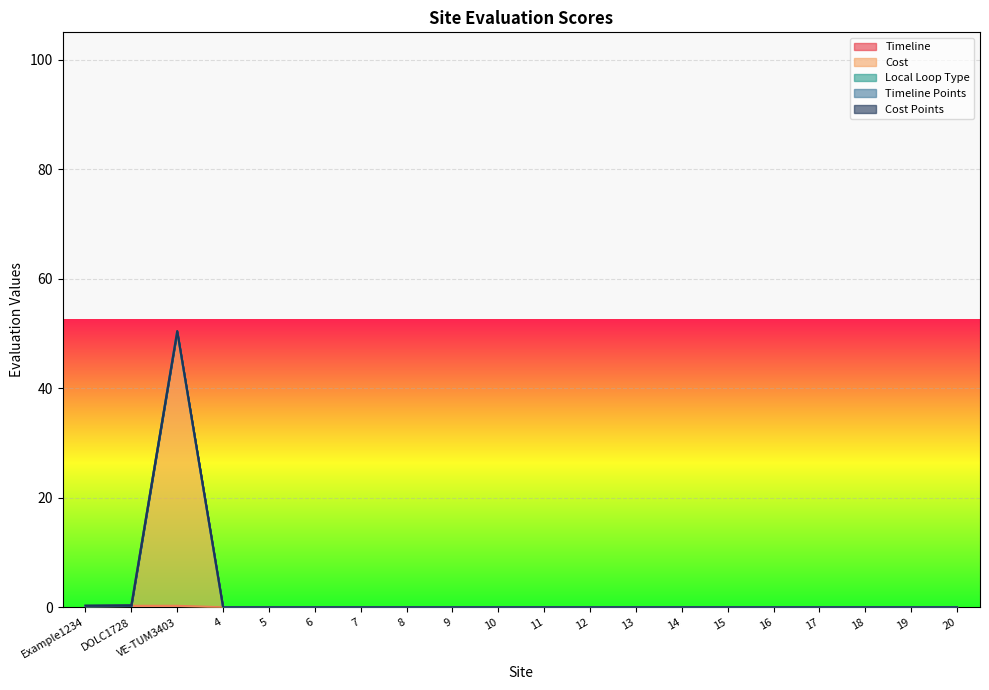

At how many categories does at least one series exceed 18?

1